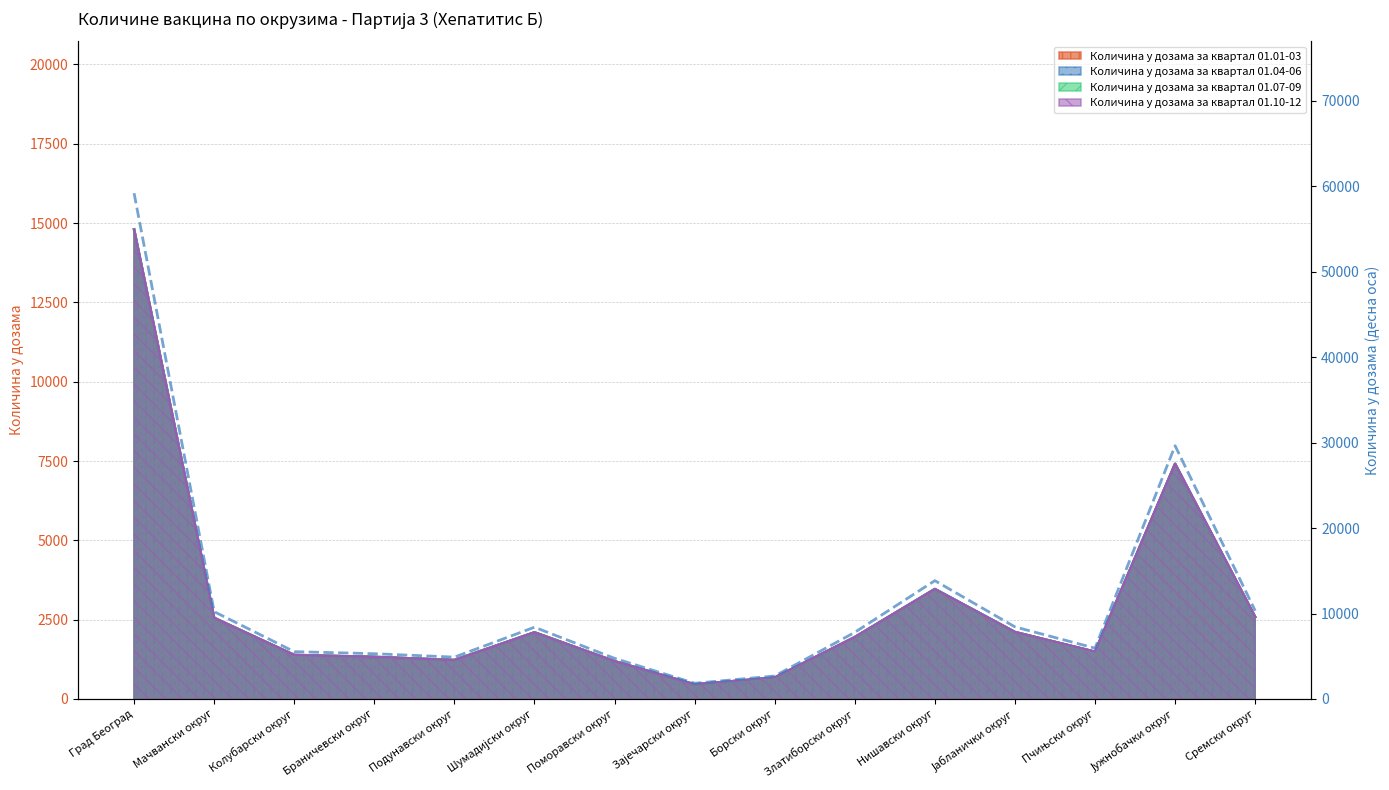

How many points are lower than both their immediate neighbors (excluding endpoints)?

3